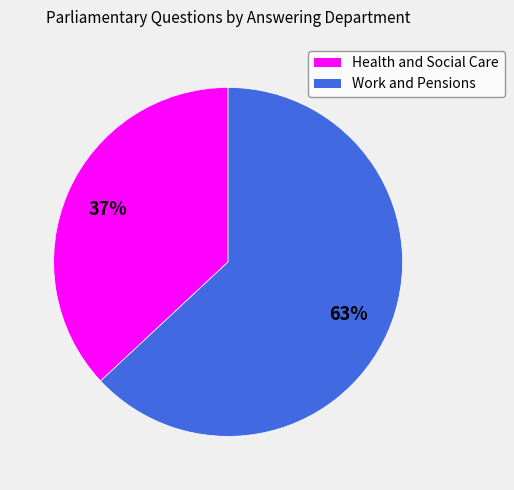

Rank the categories by value from highest to lowest.

Work and Pensions, Health and Social Care